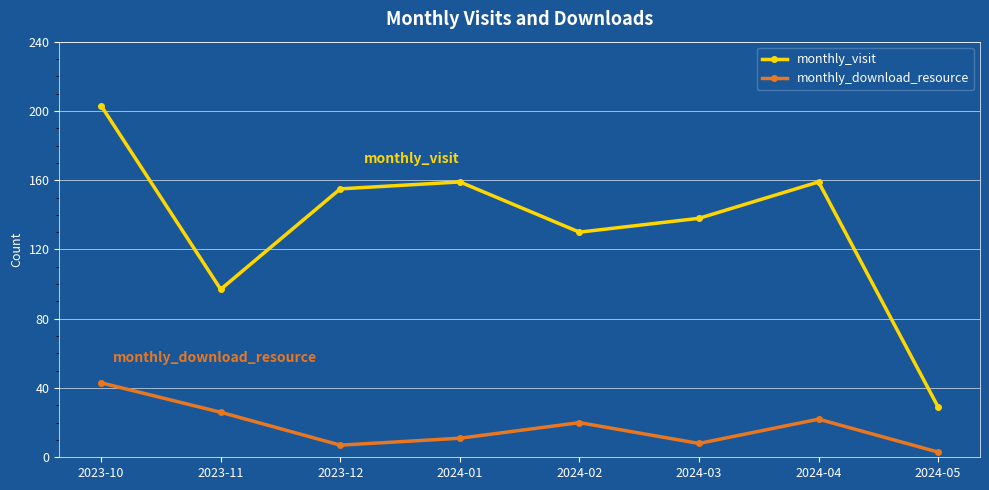

What is the average value of the monthly_visit series?

134